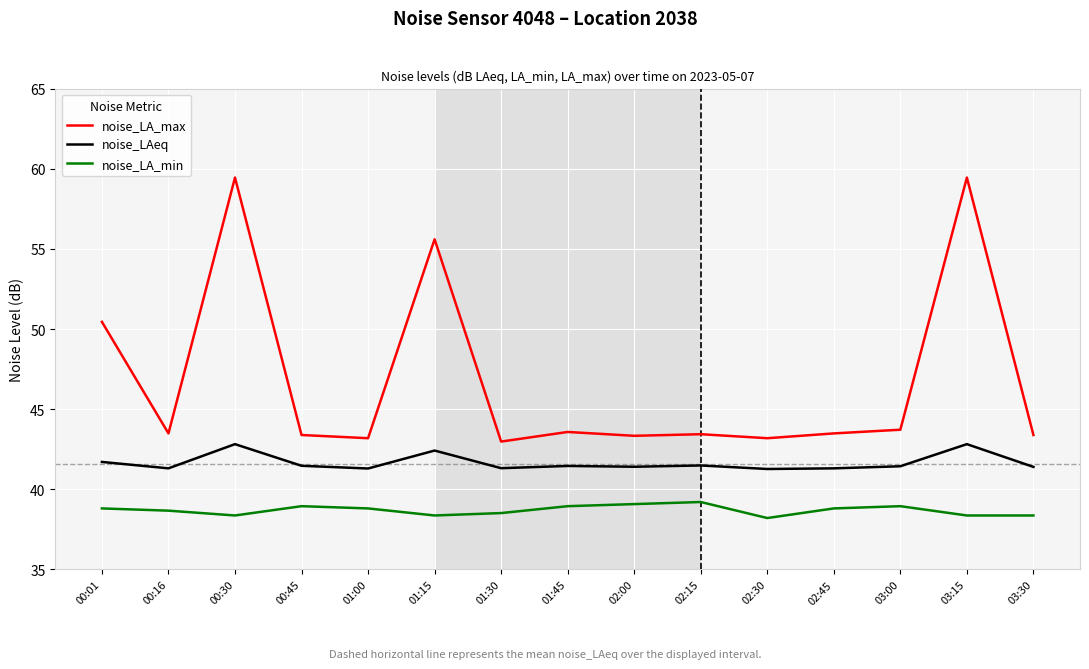

True or false: noise_LA_min has a value of 38.4 at 00:30.

True